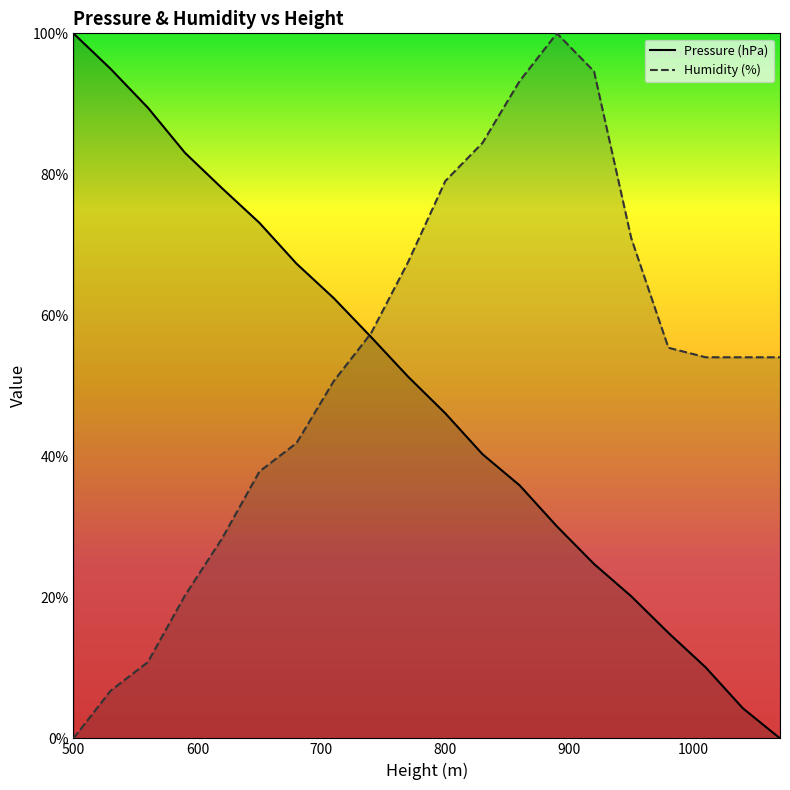

Rank the series by their maximum value, from lowest to highest.

Pressure (hPa), Humidity (%)